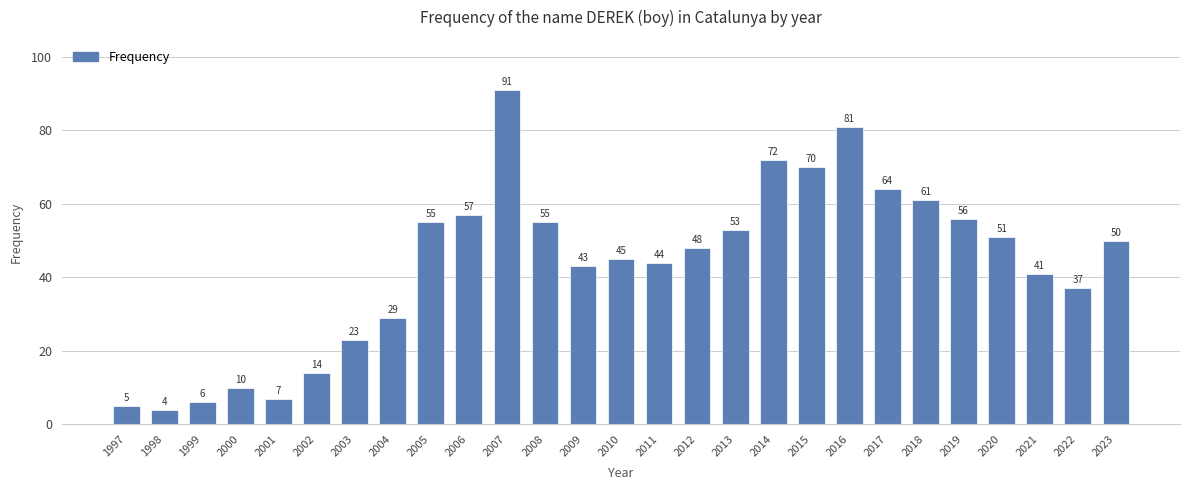

What is the difference between the maximum and minimum values?

87